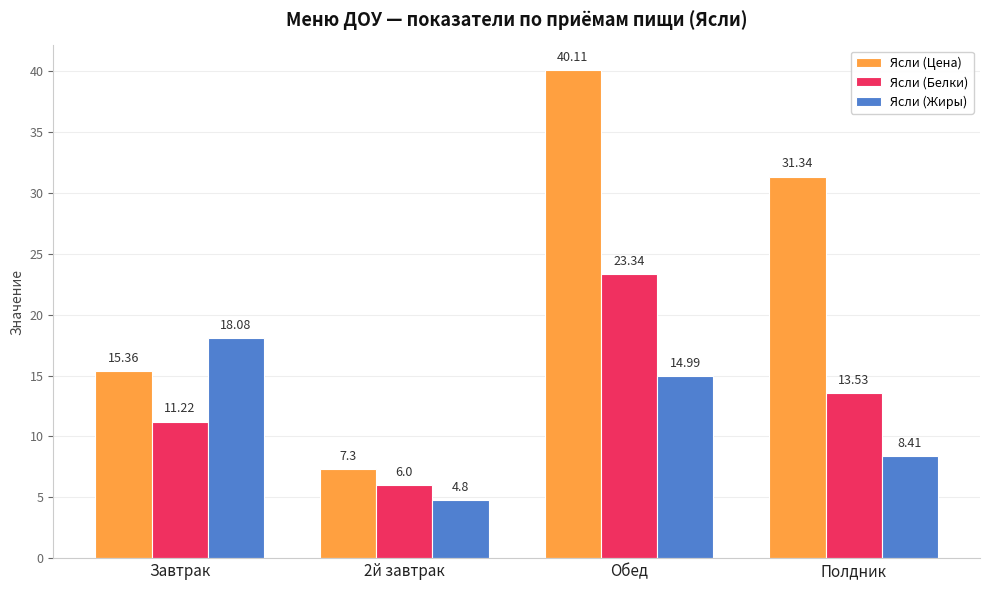

What is the sum of all Ясли (Цена) values?

94.1